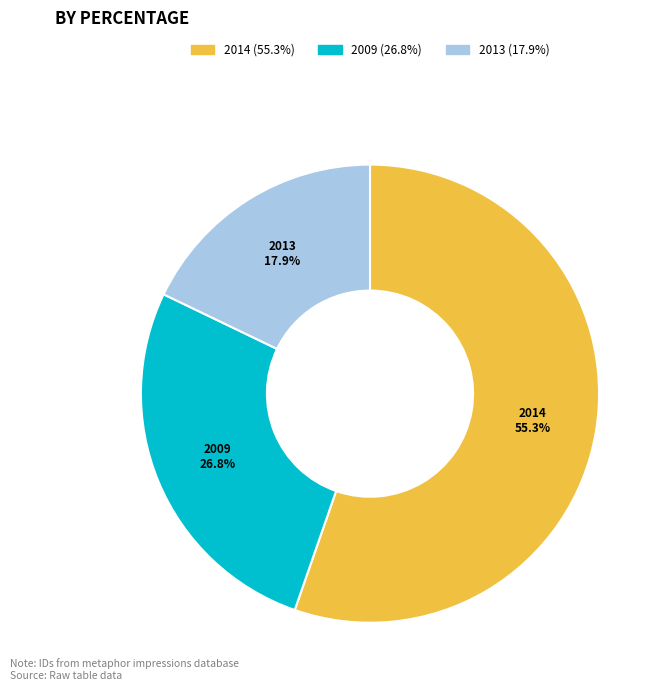

Is there any slice that represents more than half of the pie?

Yes